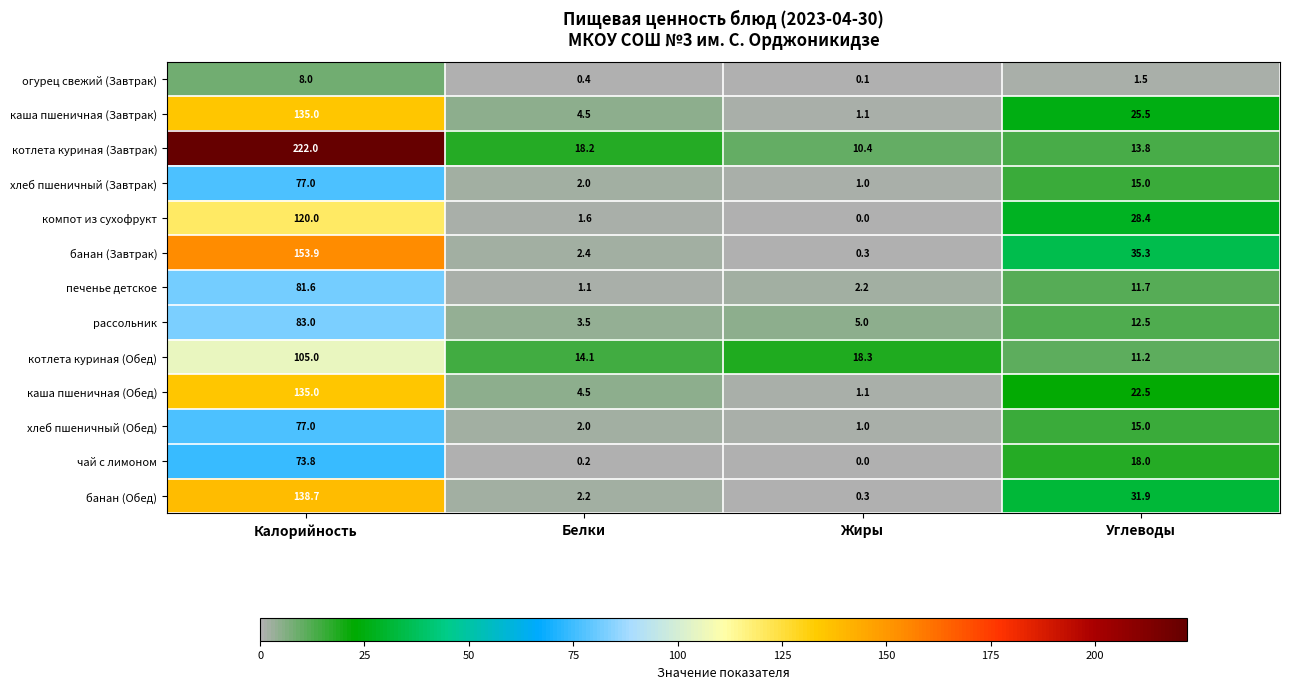

How many data points does each series have?

4